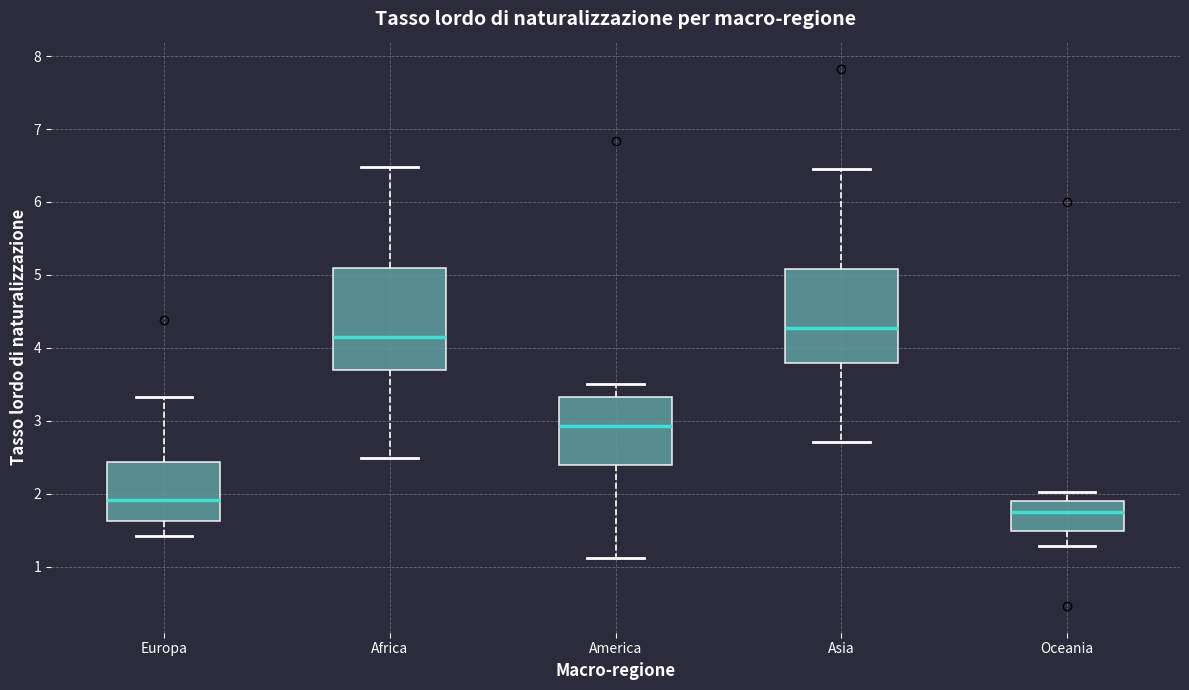

Reading left to right, read every box against the y-axis: the position of its median line, the range the box covers, and the ends of its whiskers. The values are not printed on the chart, so give them approximately, as read against the axis.

Europa: median 1.9, box 1.6 to 2.4, whiskers 1.4 to 3.3
Africa: median 4.2, box 3.7 to 5.1, whiskers 2.5 to 6.5
America: median 2.9, box 2.4 to 3.3, whiskers 1.1 to 3.5
Asia: median 4.3, box 3.8 to 5.1, whiskers 2.7 to 6.5
Oceania: median 1.7, box 1.5 to 1.9, whiskers 1.3 to 2.0